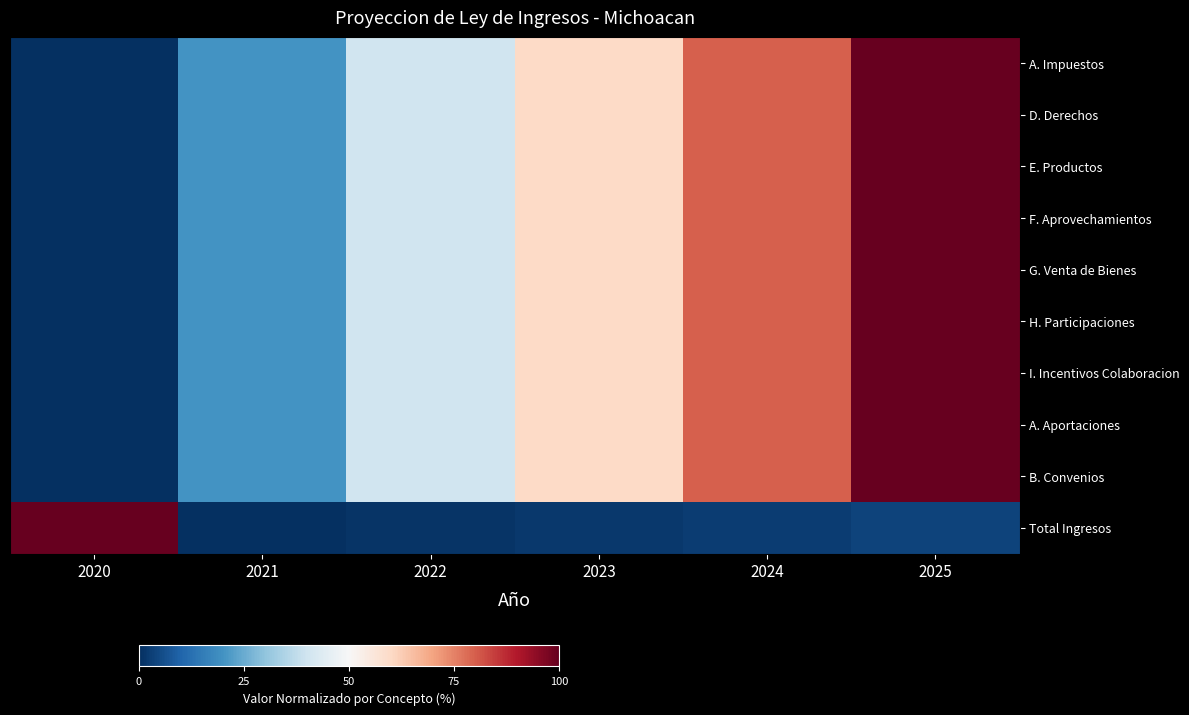

Reading left to right, what are all the values shown in this chart?

A. Impuestos: 2020=0.0	2021=20.0	2022=40.0	2023=60.0	2024=80.0	2025=100.0
D. Derechos: 2020=0.0	2021=20.0	2022=40.0	2023=60.0	2024=80.0	2025=100.0
E. Productos: 2020=0.0	2021=20.0	2022=40.0	2023=60.0	2024=80.0	2025=100.0
F. Aprovechamientos: 2020=0.0	2021=20.0	2022=40.0	2023=60.0	2024=80.0	2025=100.0
G. Venta de Bienes: 2020=0.0	2021=20.0	2022=40.0	2023=60.0	2024=80.0	2025=100.0
H. Participaciones: 2020=0.0	2021=20.0	2022=40.0	2023=60.0	2024=80.0	2025=100.0
I. Incentivos Colaboracion: 2020=0.0	2021=20.0	2022=40.0	2023=60.0	2024=80.0	2025=100.0
A. Aportaciones: 2020=0.0	2021=20.0	2022=40.0	2023=60.0	2024=80.0	2025=100.0
B. Convenios: 2020=0.0	2021=20.0	2022=40.0	2023=60.0	2024=80.0	2025=100.0
Total Ingresos: 2020=100.0	2021=0.0	2022=0.9	2023=1.8	2024=2.7	2025=3.6